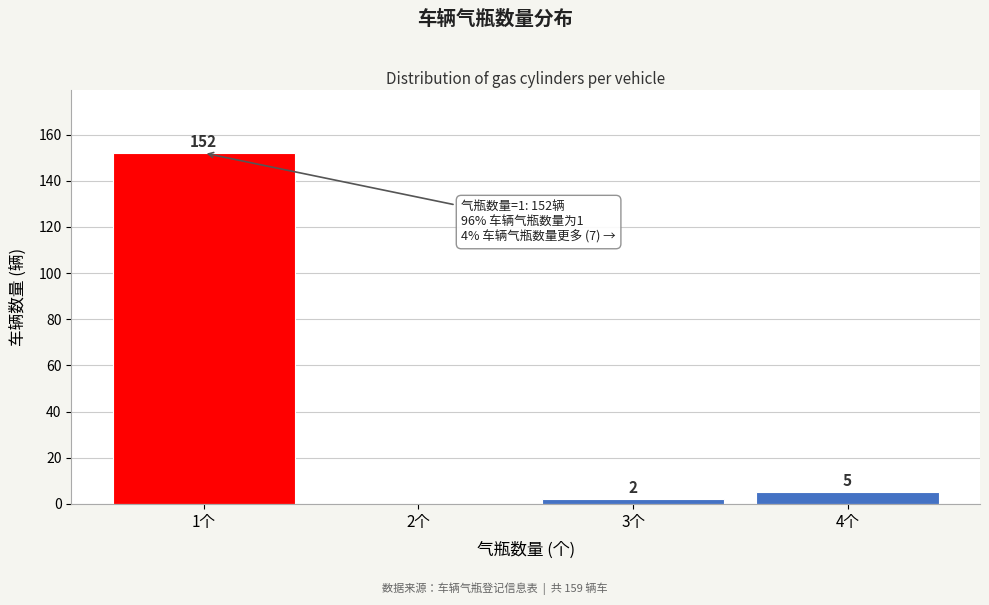

Reading left to right, extract all data points from this chart.

1个=152	2个=0	3个=2	4个=5